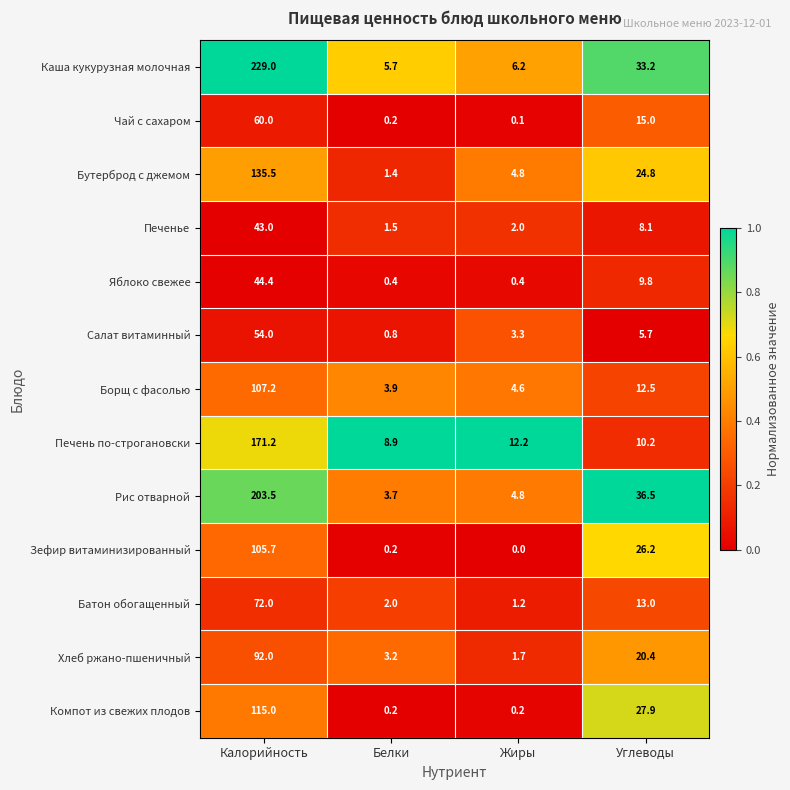

What is the sum of the Батон обогащенный values at Жиры and Белки?

3.2